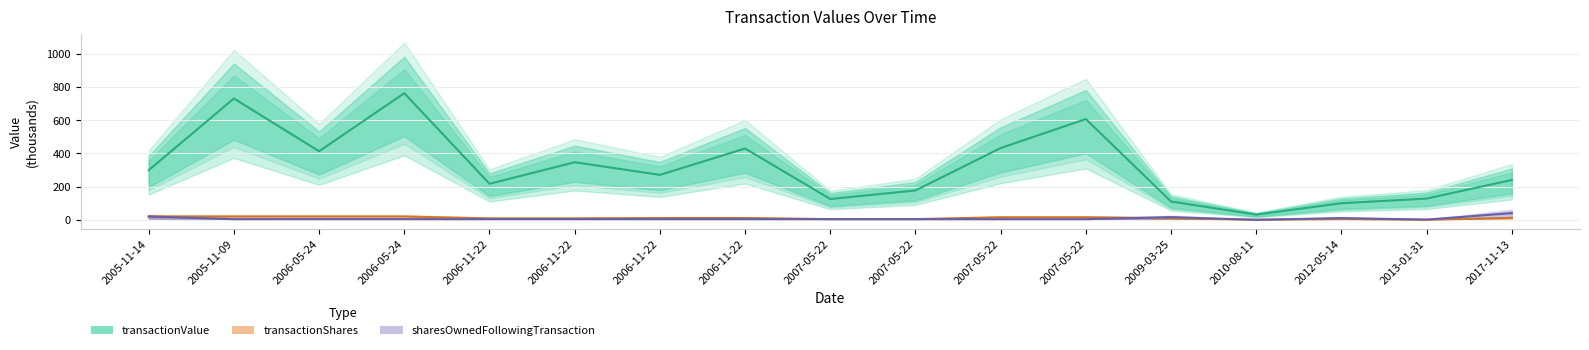

What is the value of the sharesOwnedFollowingTransaction point at the 14th from the left?

0.3